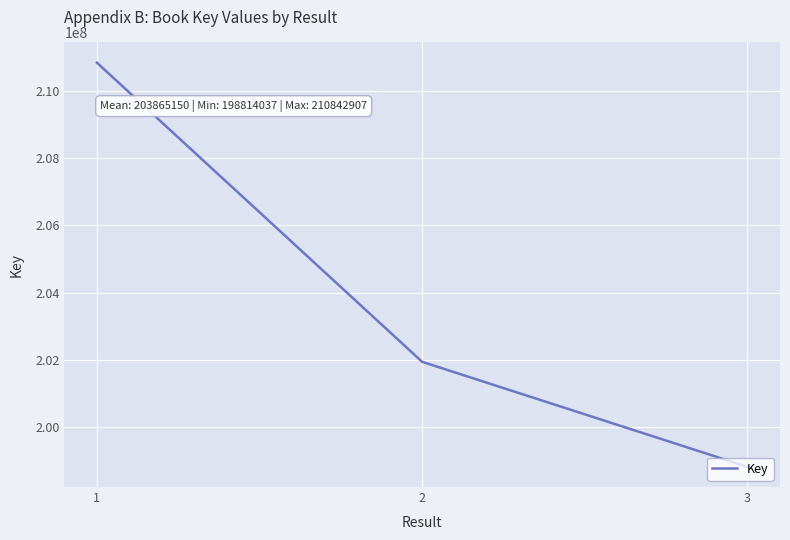

The chart shows a value of 201938507 at 2. True or false?

True